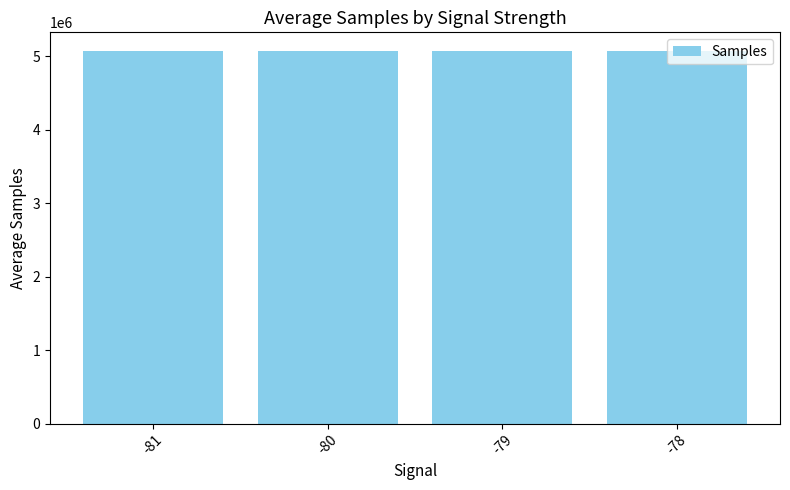

How many distinct data groups are displayed?

1